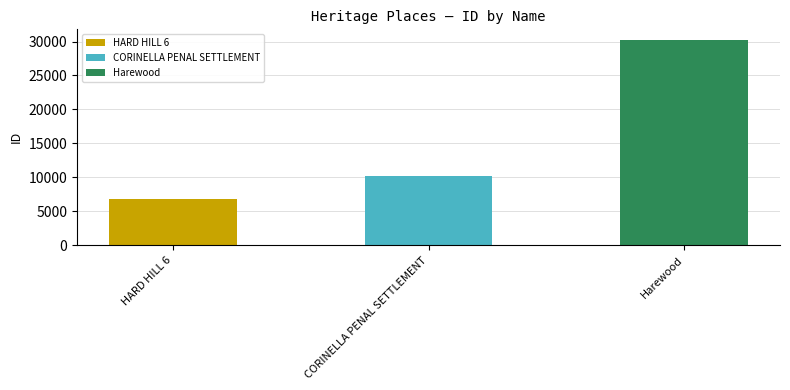

What is the difference between the second highest and minimum values?

3453